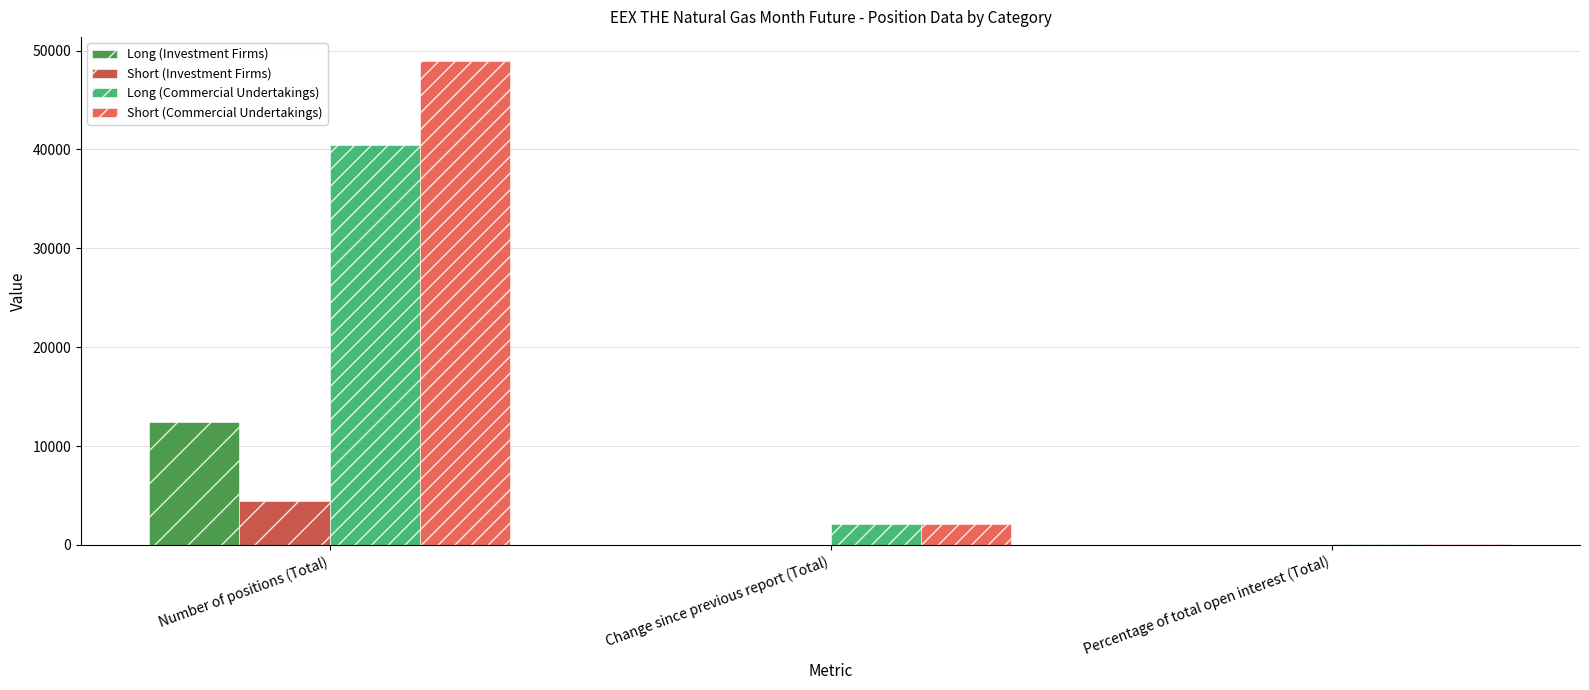

Read the Short (Investment Firms) value at Change since previous report (Total).

10.0